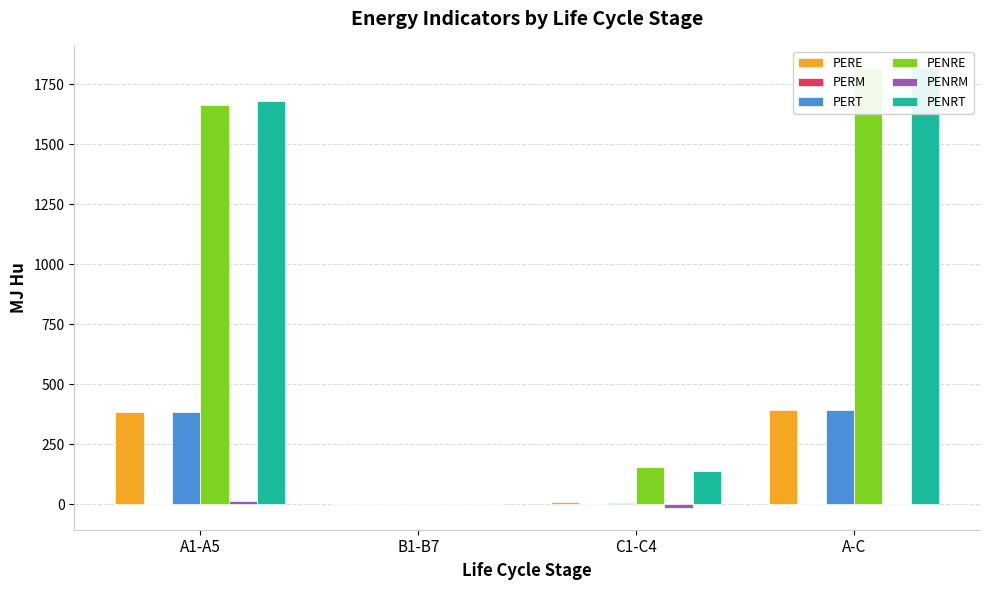

What is the sum of all PERE values?

783.3